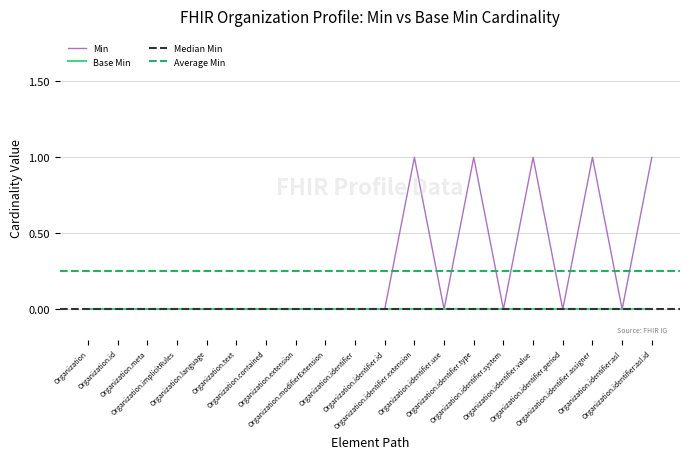

Where is the data nearest to the value 0?

Organization